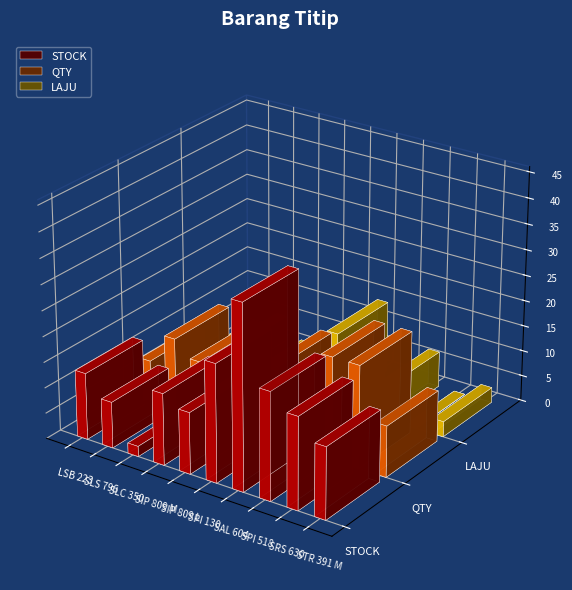

Is it true that STOCK equals 0 at SLC 350?

False